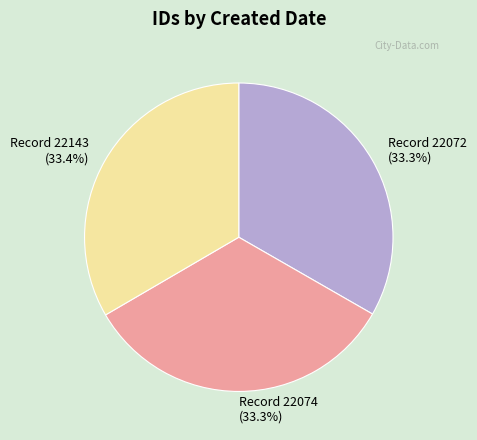

Is there any slice that represents more than half of the pie?

No